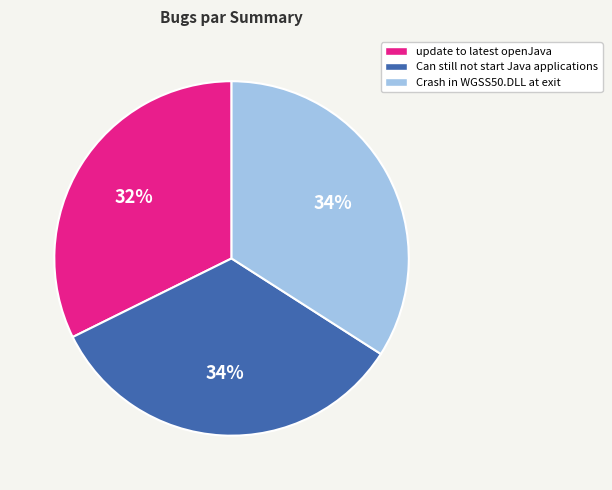

Which category has the smallest portion of the pie?

update to latest openJava